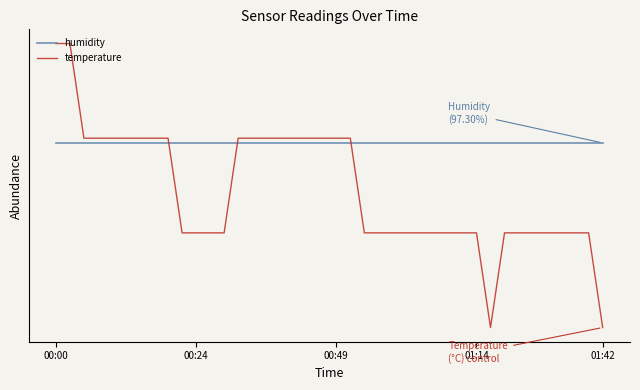

At how many categories does at least one series exceed 0?

40